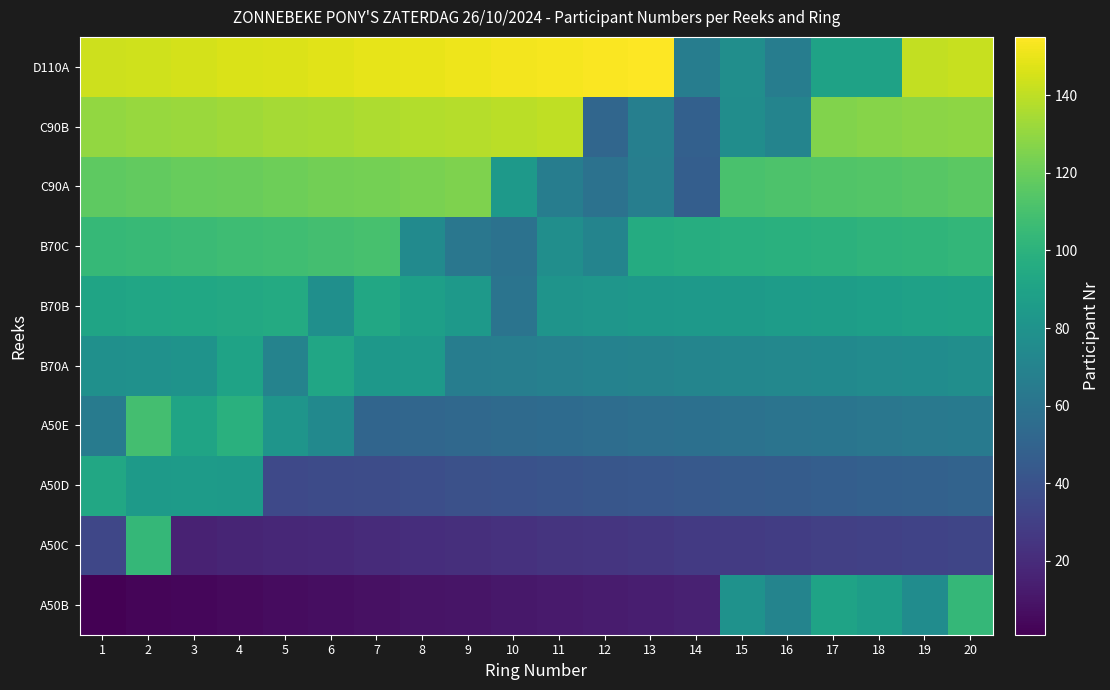

Rank the series by their maximum value, from highest to lowest.

D110A, C90B, C90A, B70C, A50E, A50C, A50B, B70B, A50D, B70A